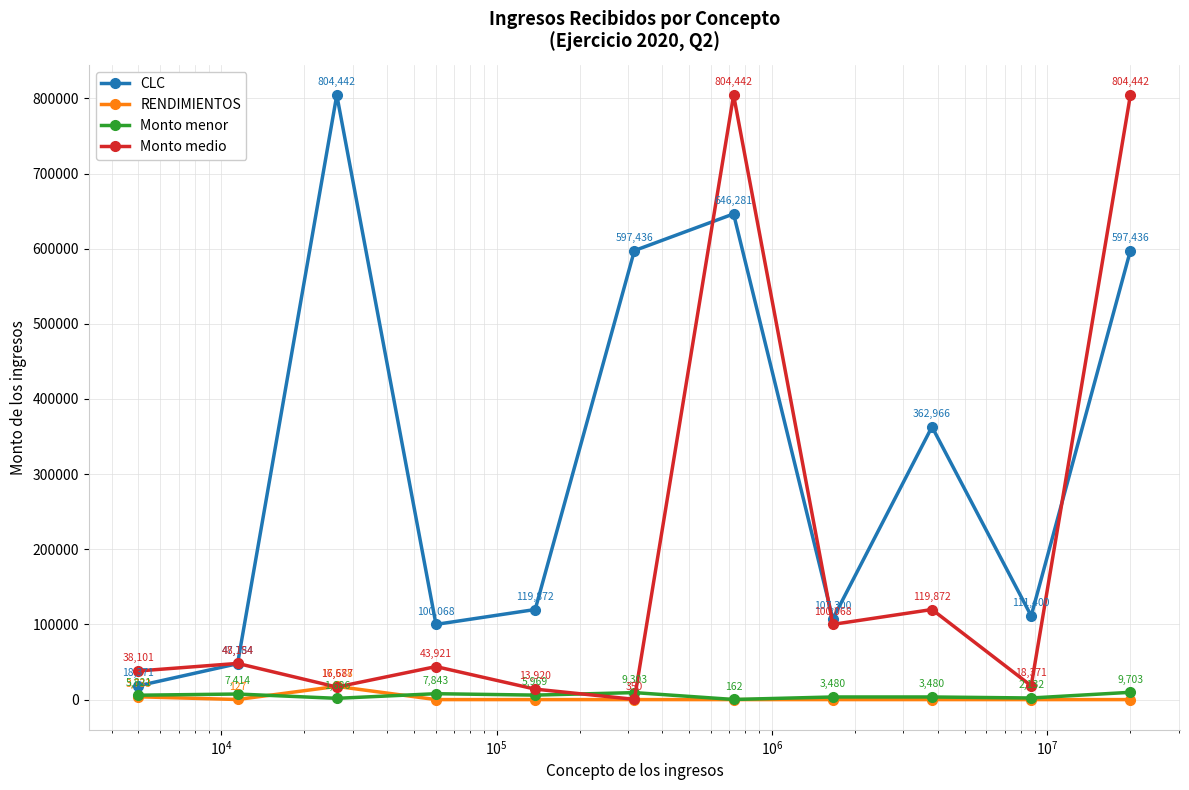

Is this an area chart (filled region under the line)?

No